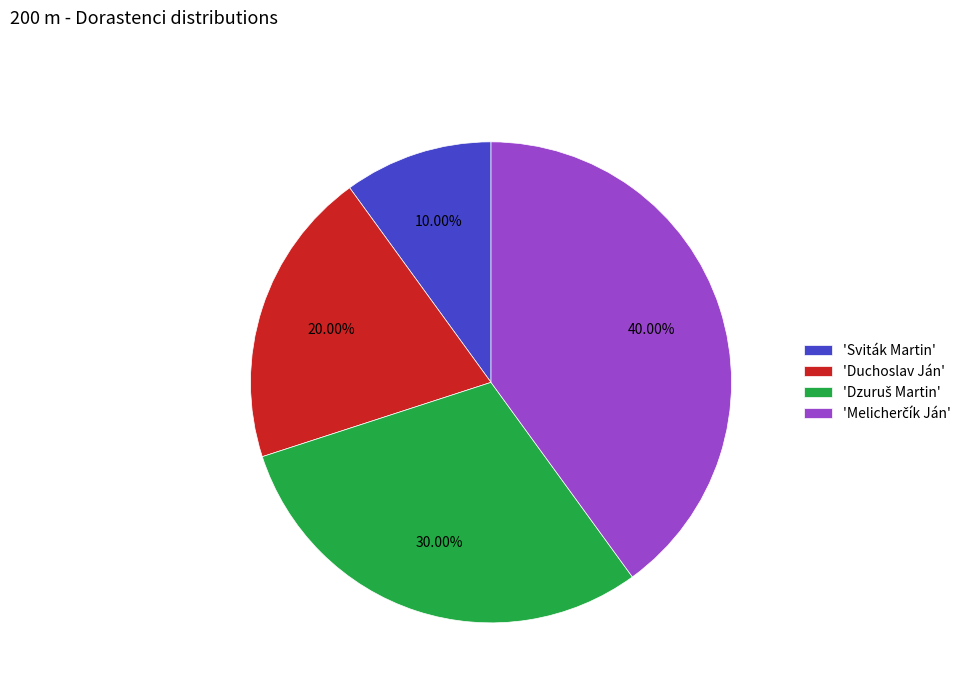

Approximately how many times larger is the value at 'Sviták Martin' compared to 'Duchoslav Ján'?

0.5